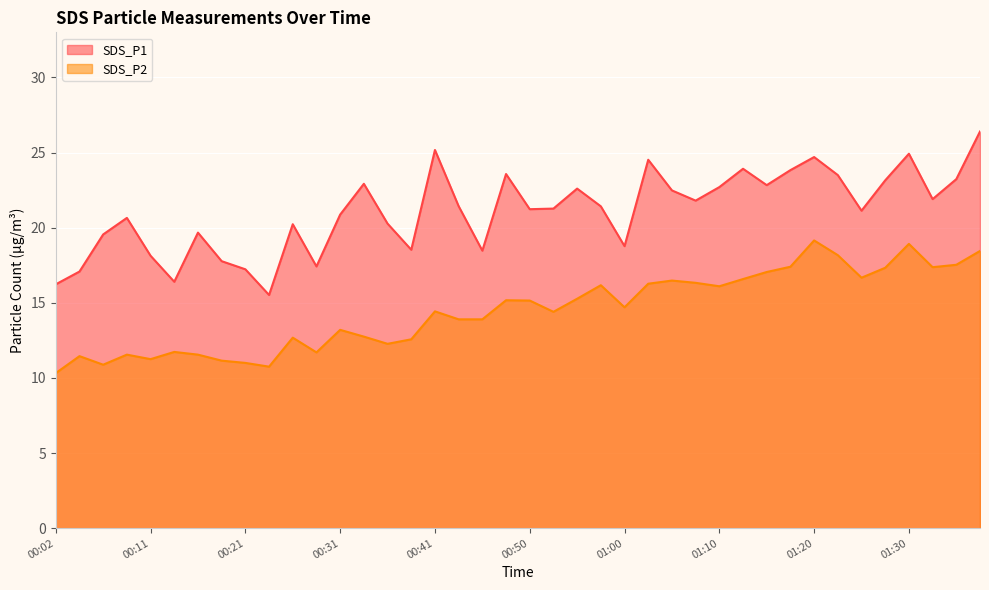

What is the minimum value for SDS_P2?

10.3